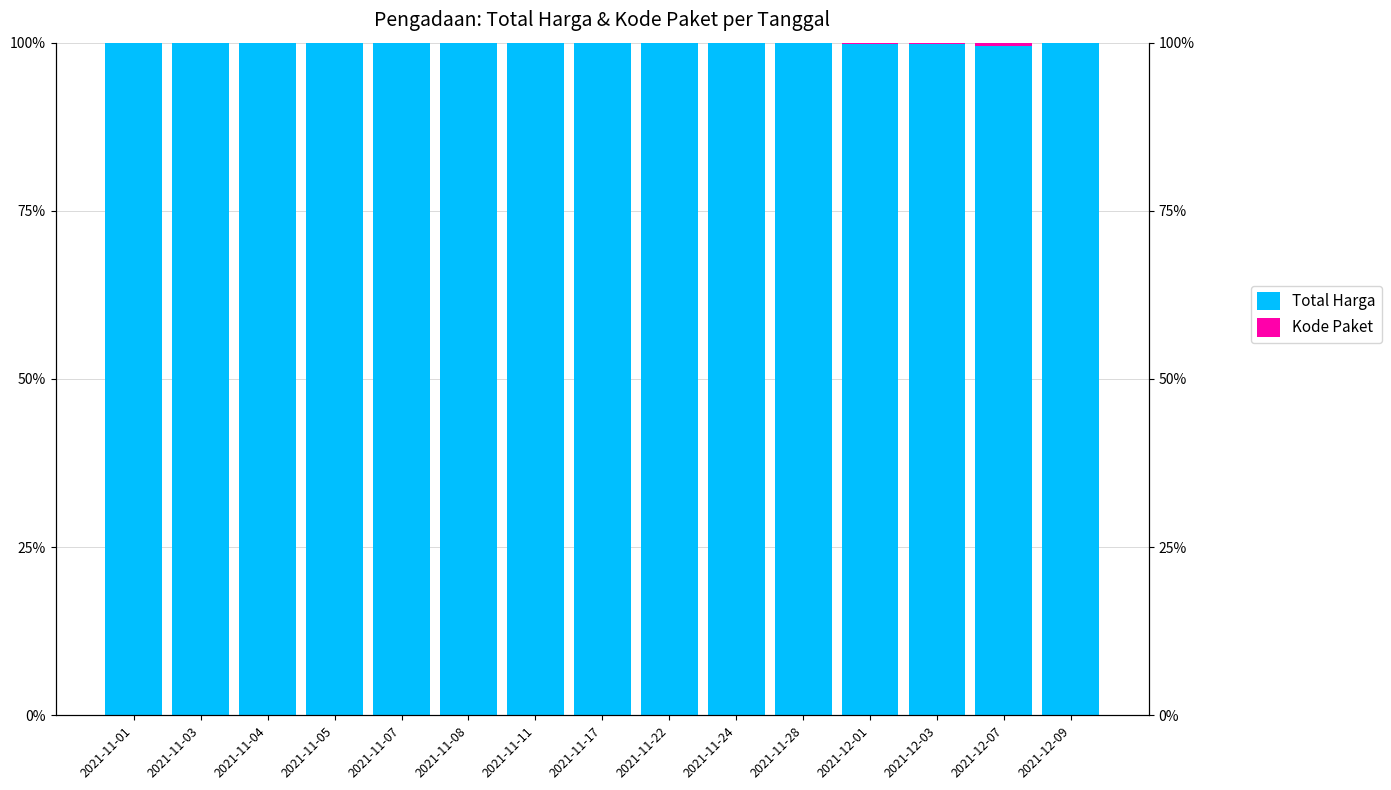

What is the value of the Total Harga bar at the 15th from the left?

100.0